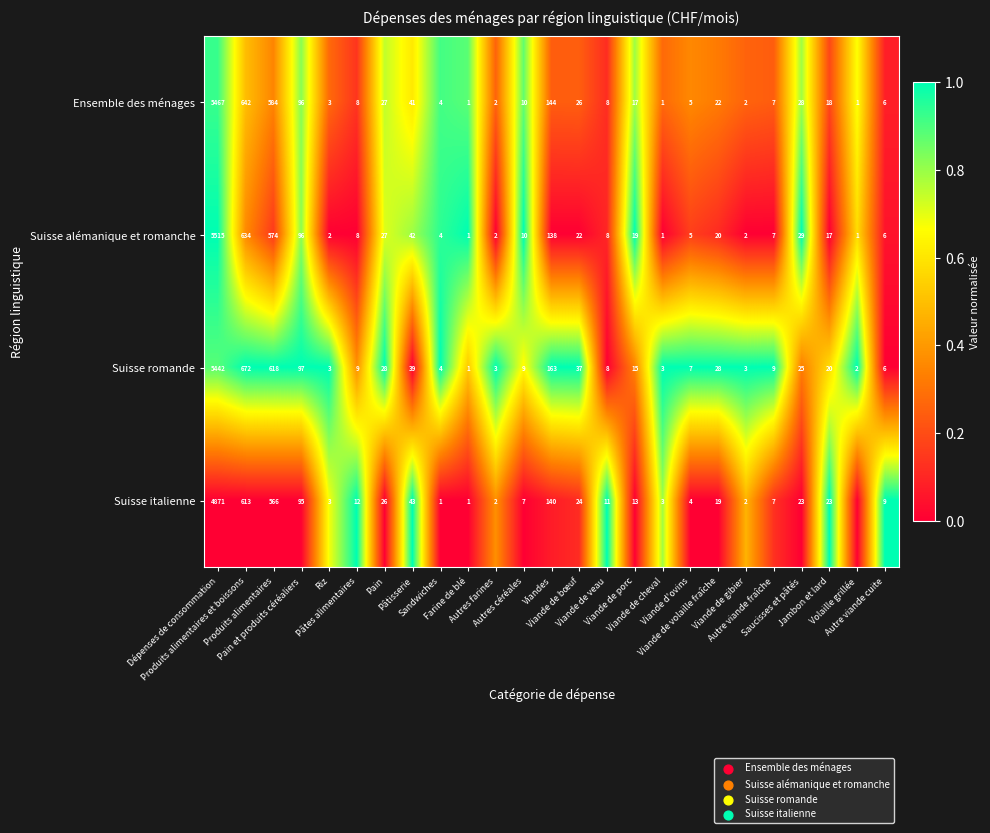

What is the maximum value for Ensemble des ménages?

5467